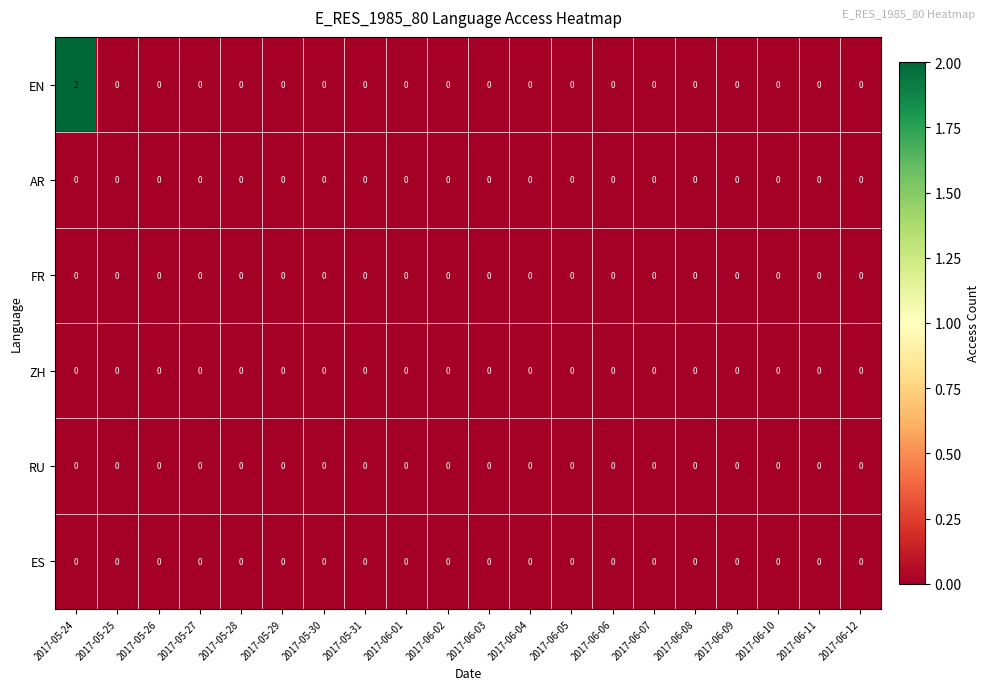

At which category is the sum across all series the highest?

2017-05-24